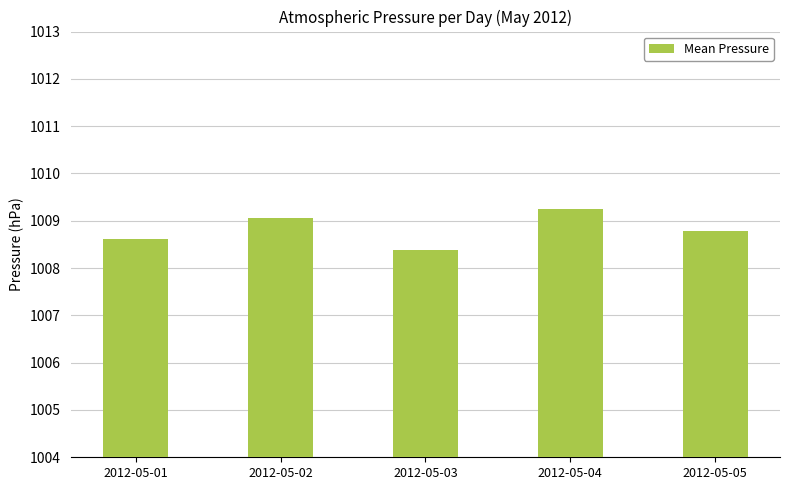

Are the bars grouped side by side (vs. stacked)?

No